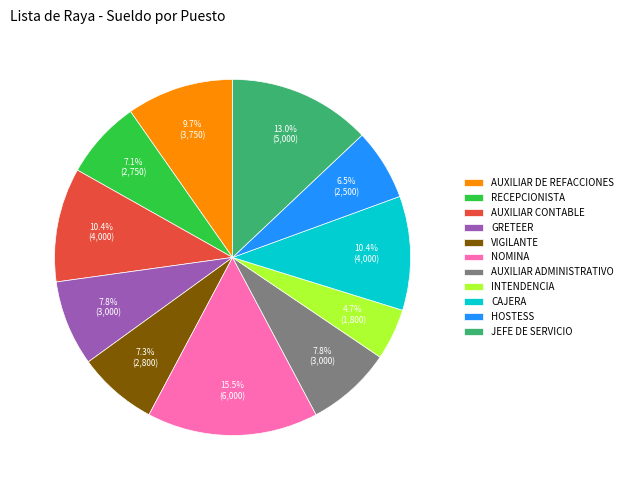

Do AUXILIAR DE REFACCIONES and INTENDENCIA together represent more than half of the pie?

No